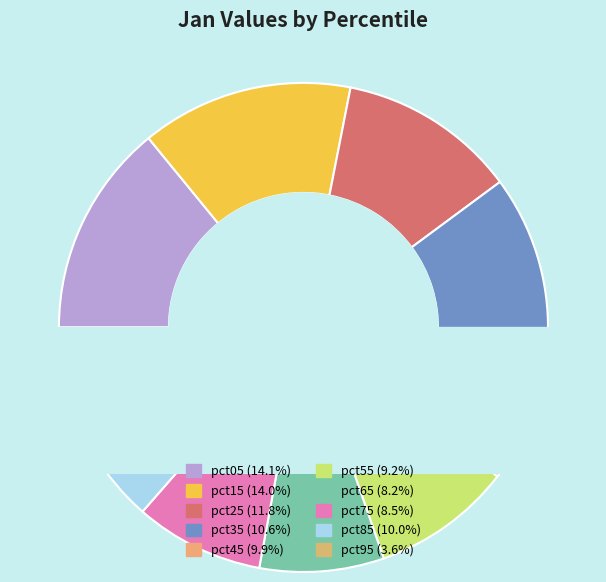

What percentage do pct85 and pct55 together represent?

19.2%